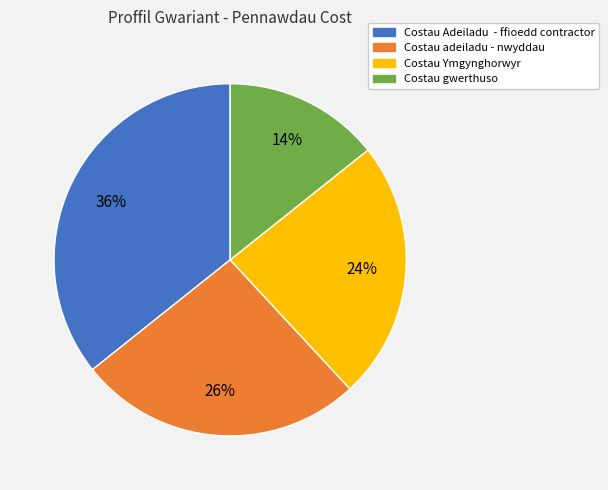

What is the largest slice in the pie chart?

Costau Adeiladu - ffioedd contractor